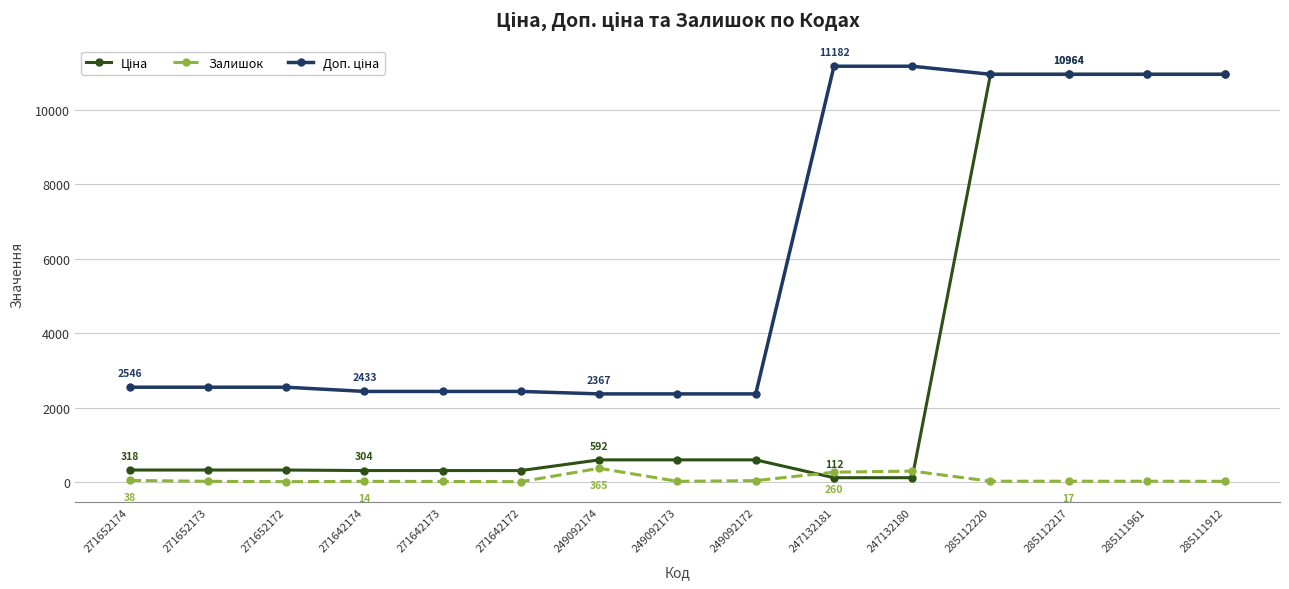

What is the difference between the second highest and second lowest values in the Залишок series?

285.0